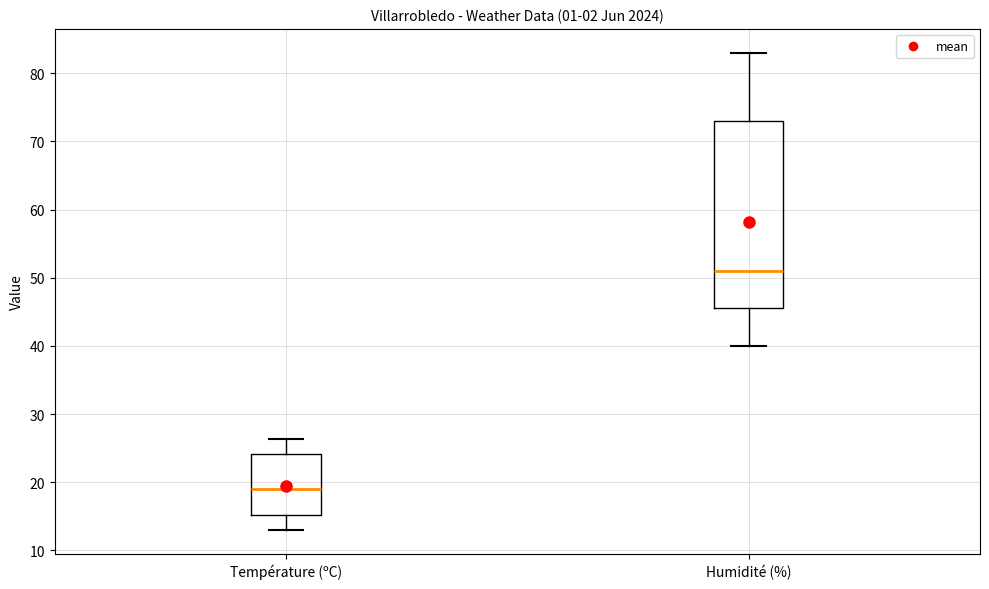

Where is the upper edge of the box for Température (ºC) on the y-axis? The values are not printed on the chart, so give them approximately, as read against the axis.

24